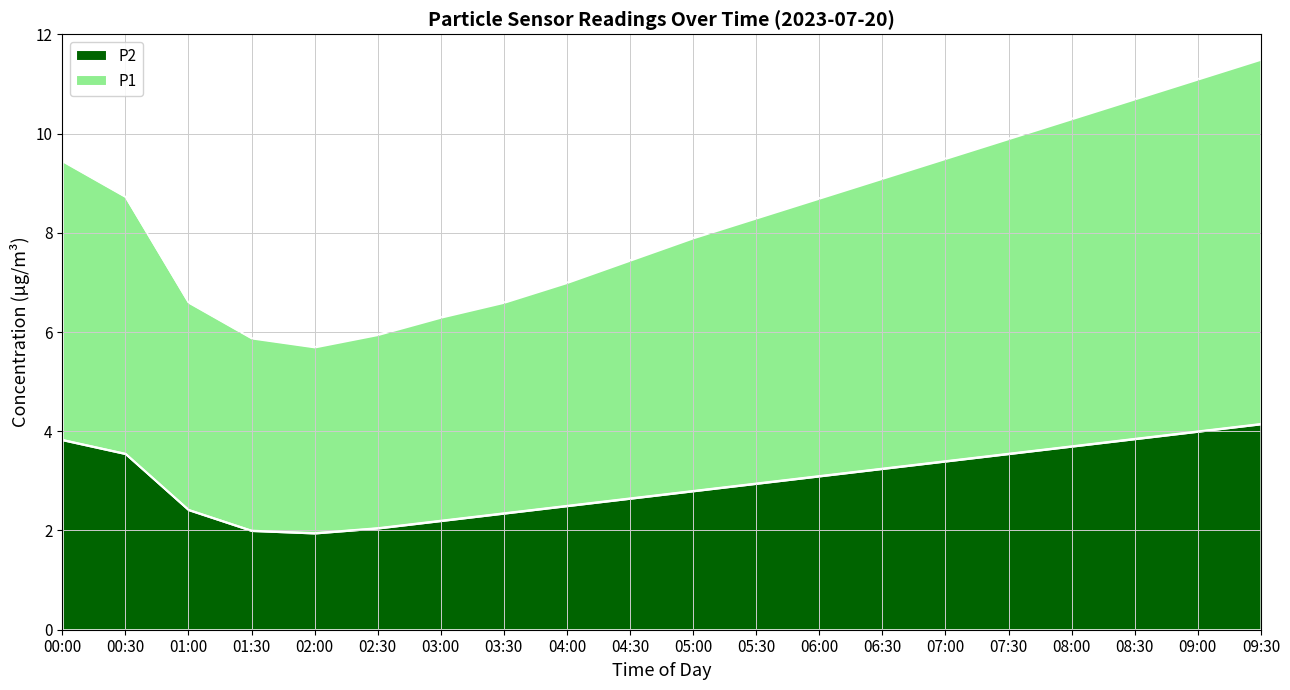

How many values in the P2 series exceed 3?

10